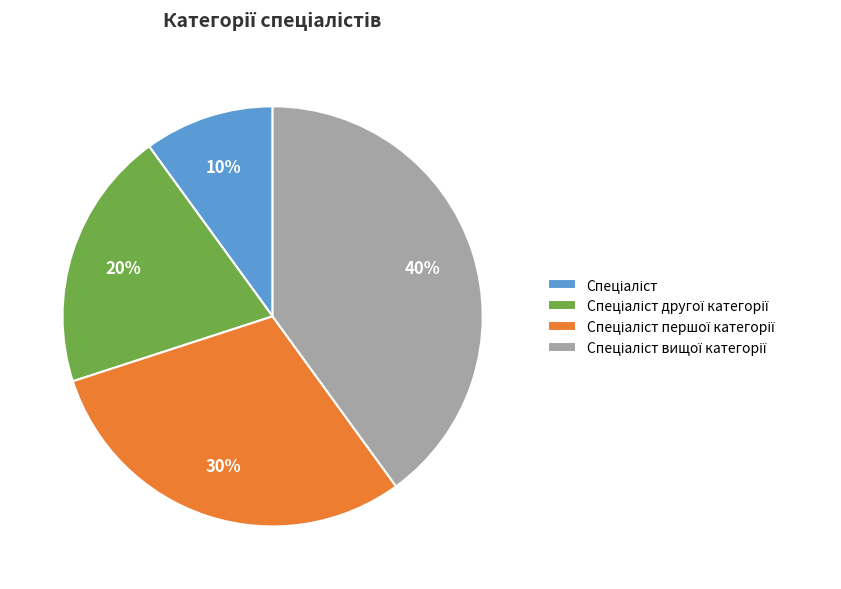

To the nearest percent, what is the difference between the largest and smallest slice percentages?

30%